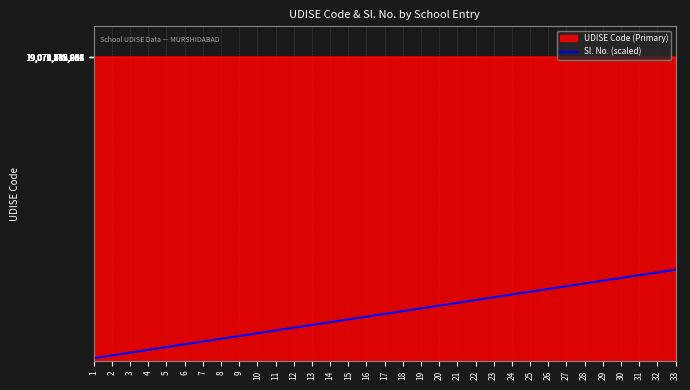

The value of UDISE Code (Primary) at 3 is 31058789466.0. True or false?

False